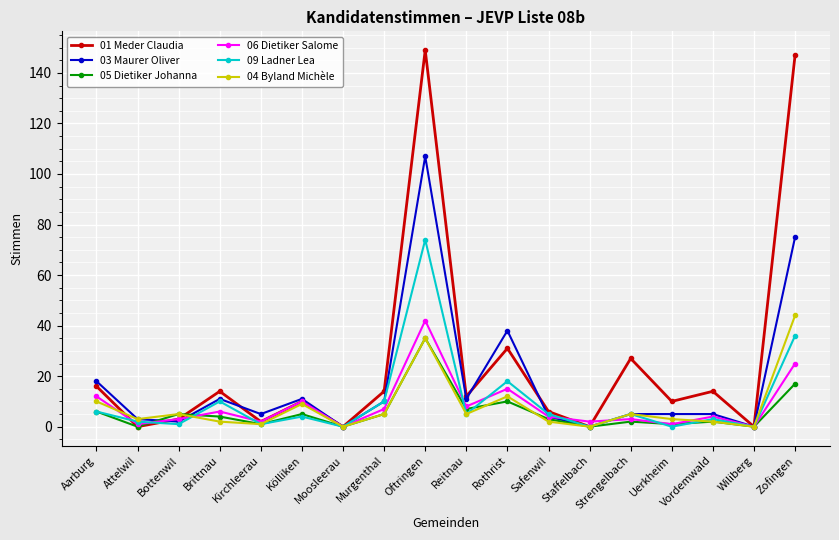

Does the chart have visible grid lines?

Yes